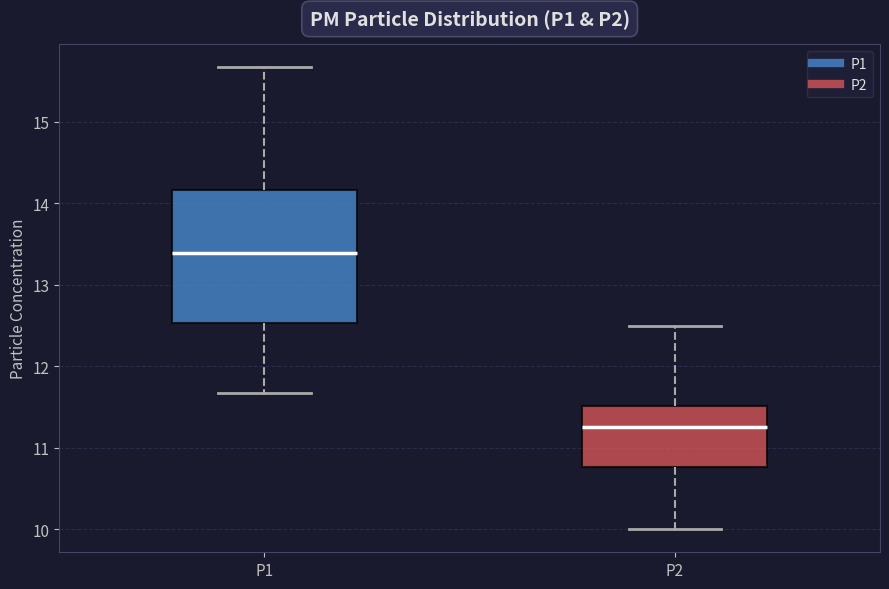

Reading left to right, transcribe this box plot: for each box, give where its median line is, the range the box spans, and where its two whiskers end, as read against the y-axis. The values are not printed on the chart, so give them approximately, as read against the axis.

P1: median 13.4, box 12.5 to 14.2, whiskers 11.7 to 15.7
P2: median 11.3, box 10.8 to 11.5, whiskers 10.0 to 12.5